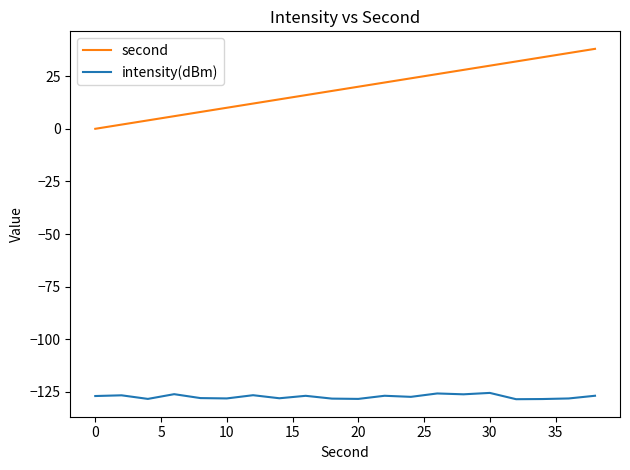

True or false: intensity(dBm) and second cross at least once.

False